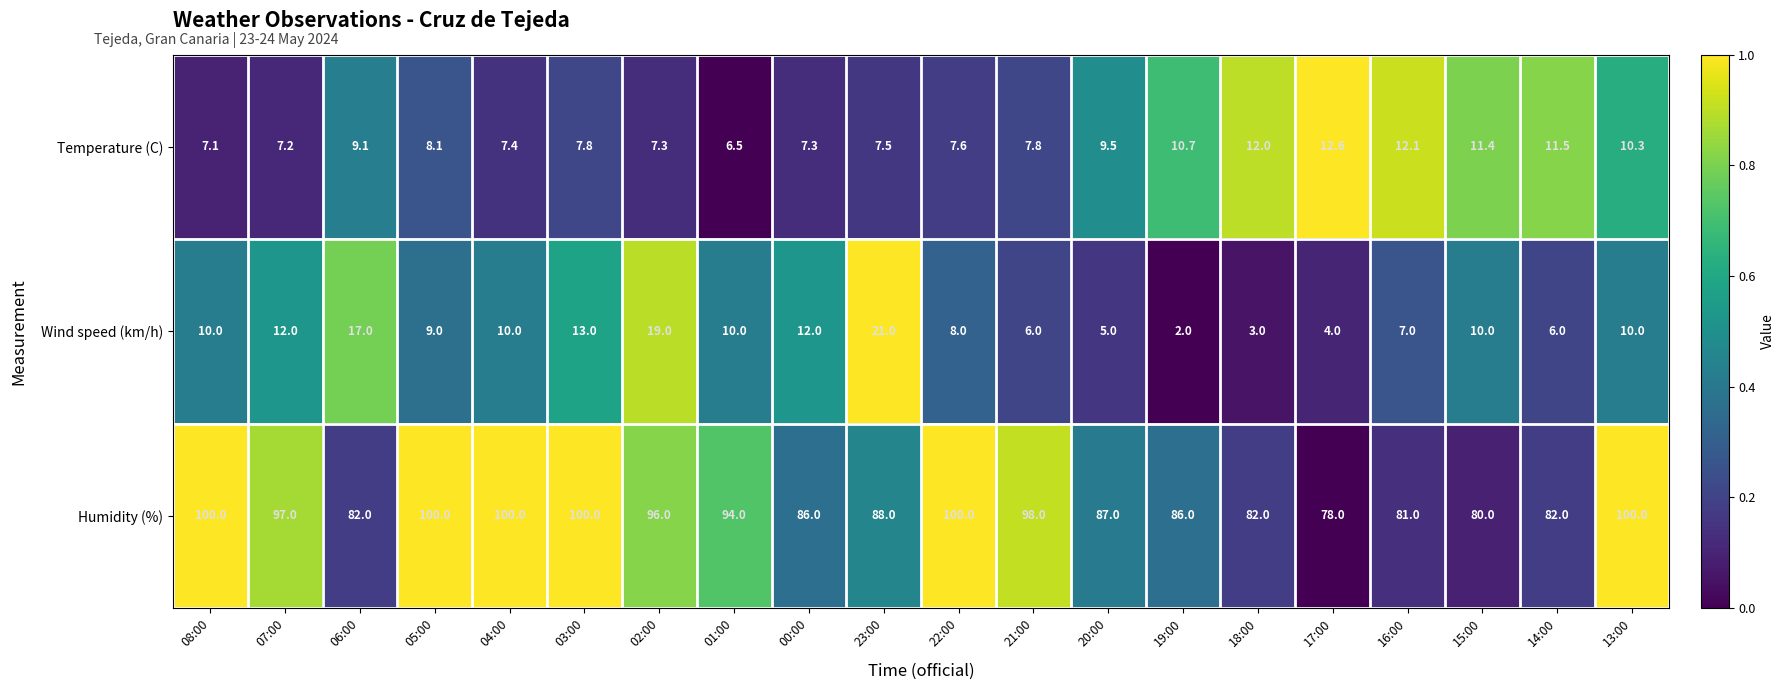

Between 23:00 and 20:00, which series saw the biggest shift?

Wind speed (km/h)